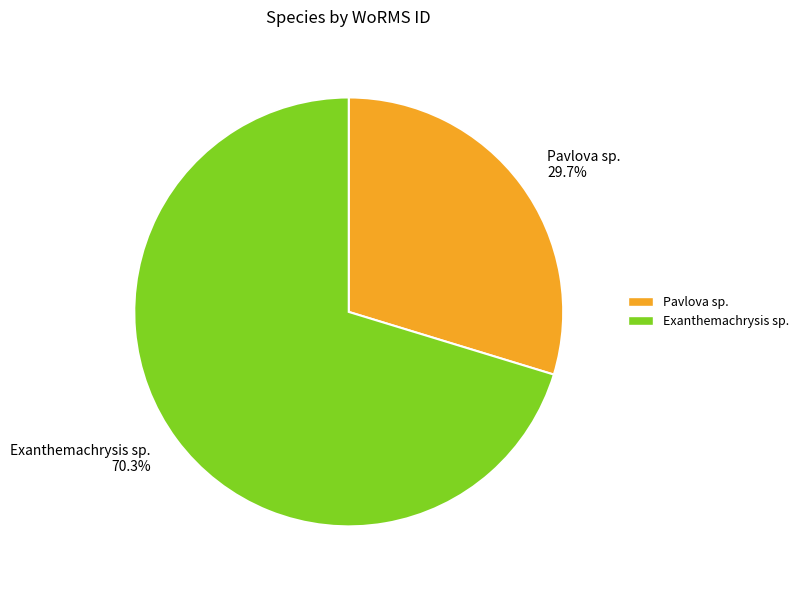

Rank the categories by value from highest to lowest.

Exanthemachrysis sp., Pavlova sp.